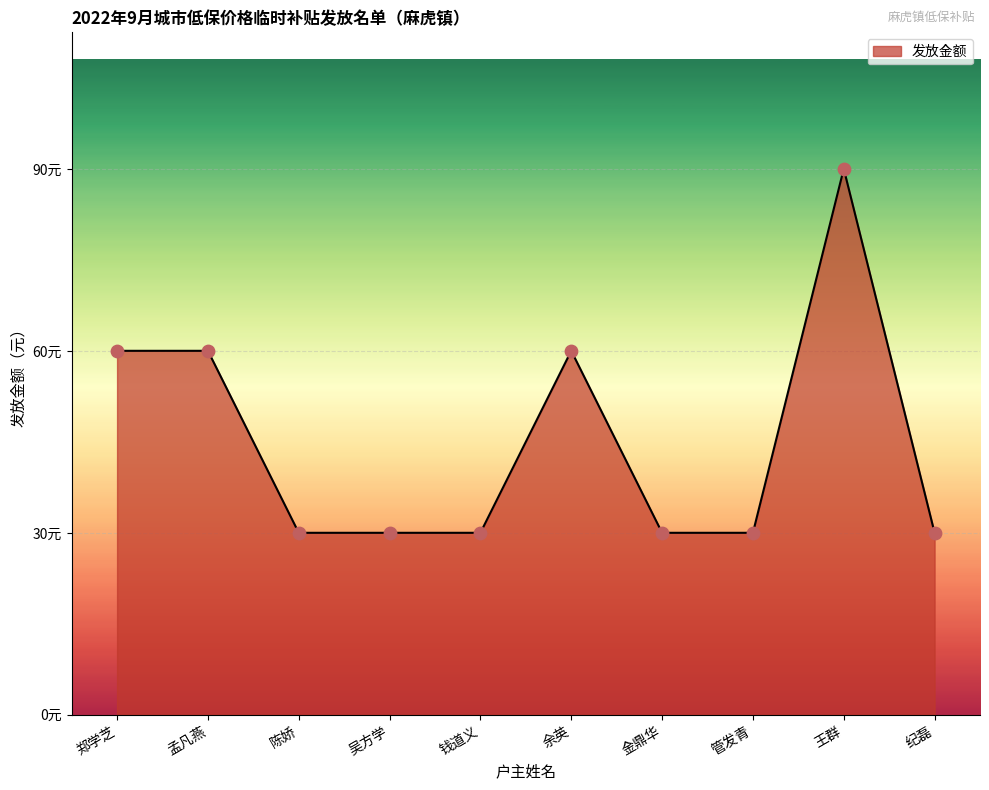

Is this an area chart (filled region under the line)?

Yes